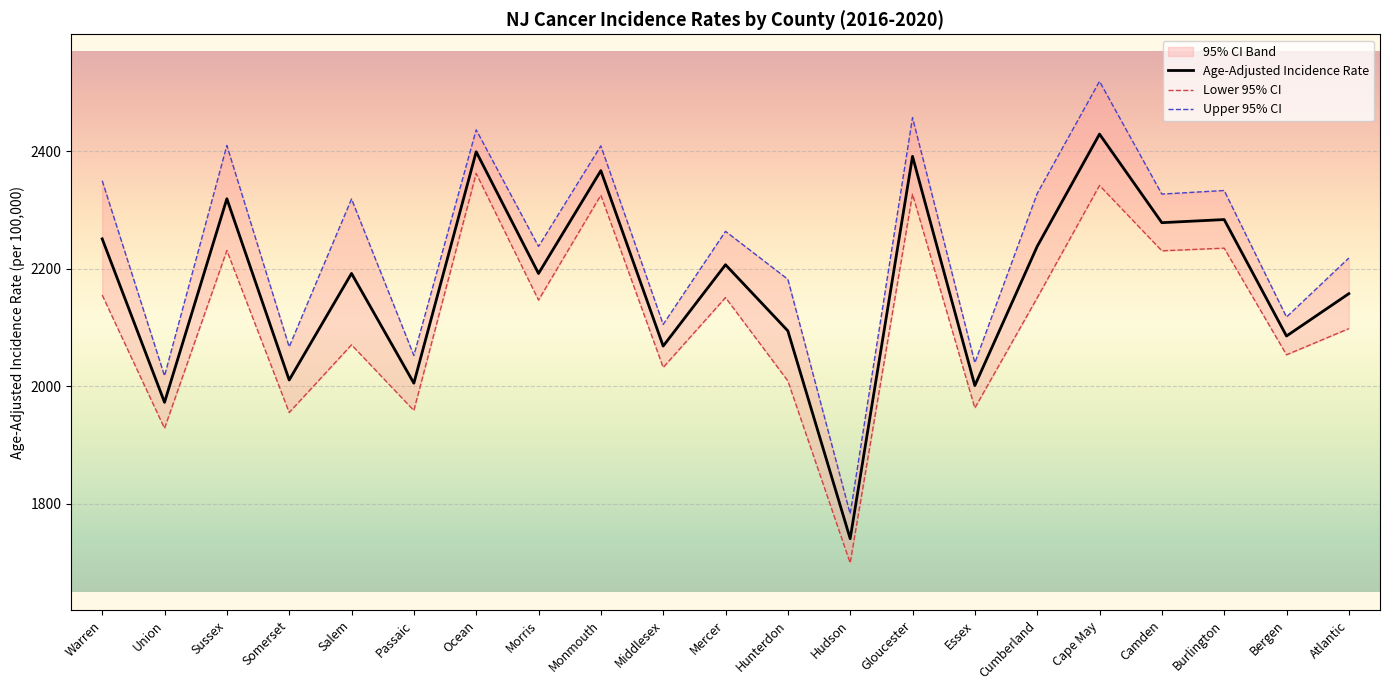

Between Cape May and Burlington, which is larger?

Cape May